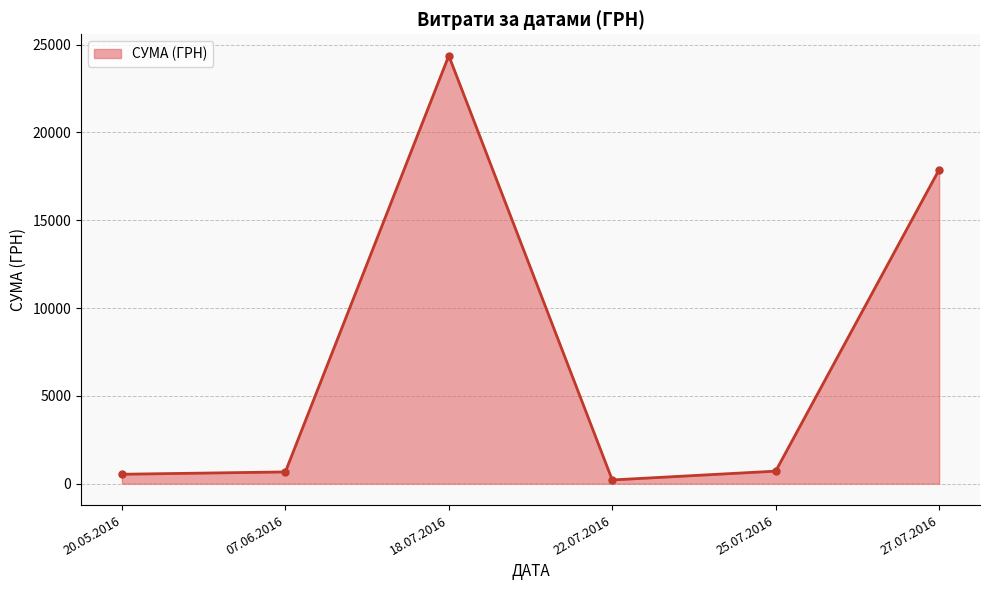

What is the label of the 3rd point from the left?

18.07.2016